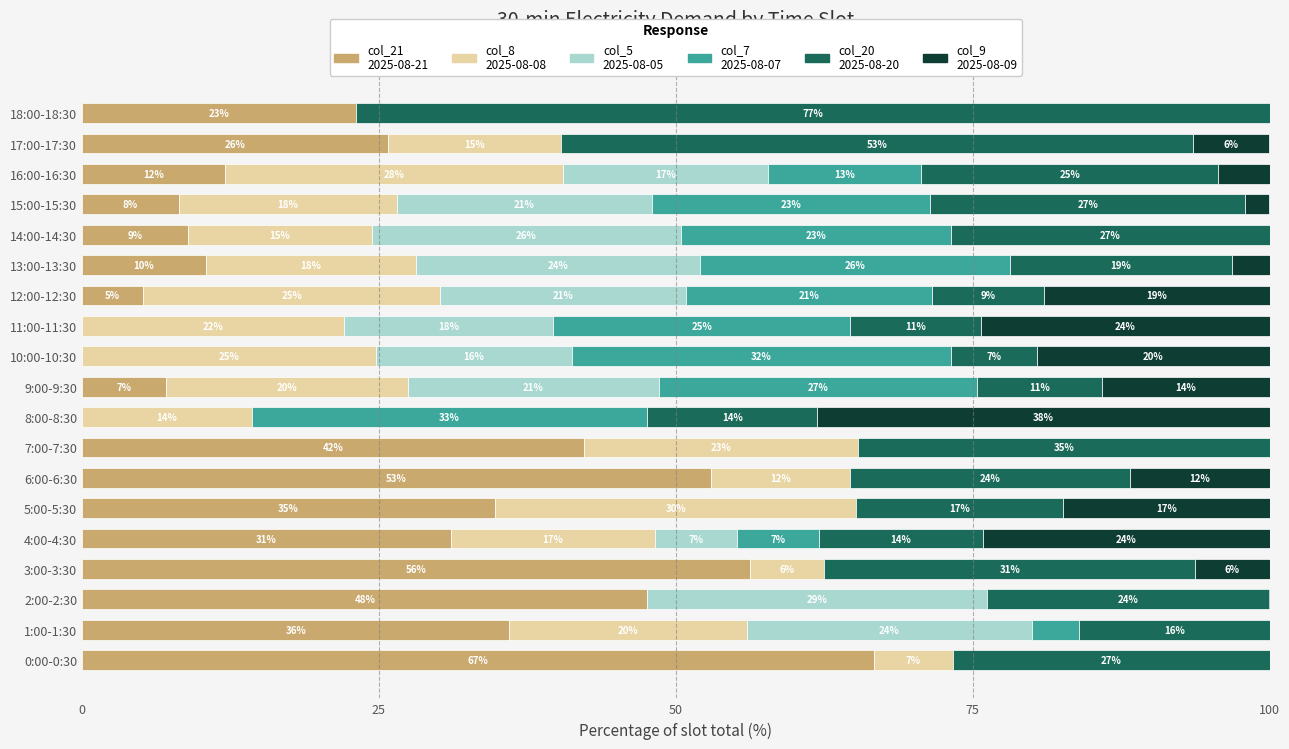

Count the number of categories in the chart.

19